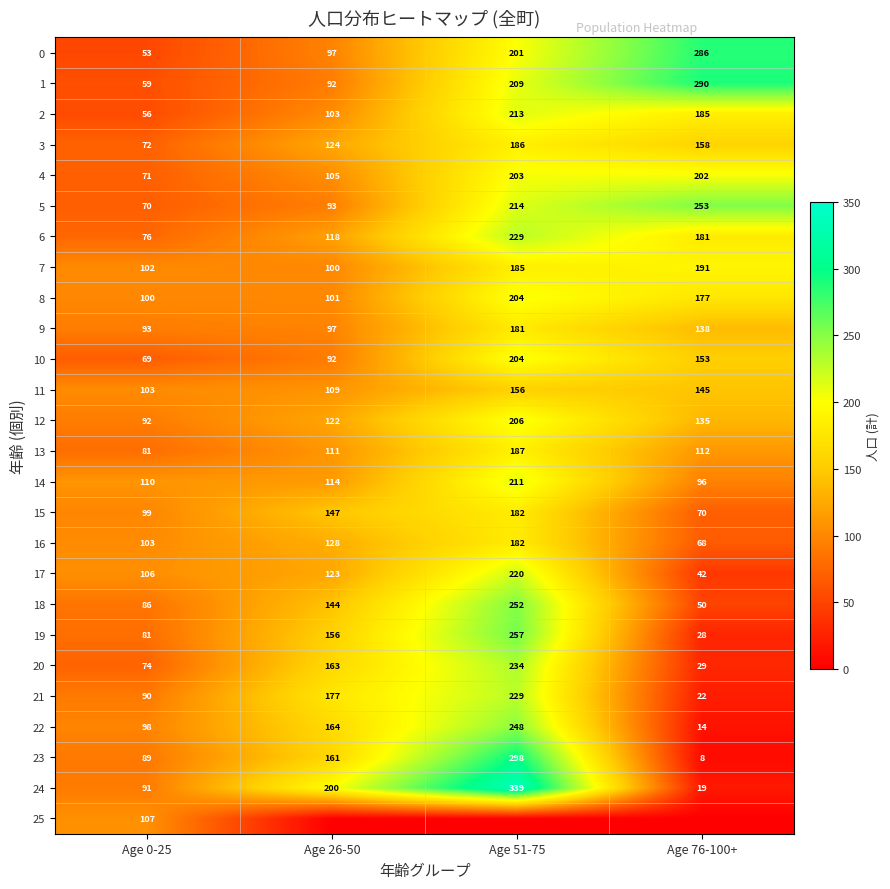

List the labels in order of 17 value, largest first.

Age 51-75, Age 26-50, Age 0-25, Age 76-100+